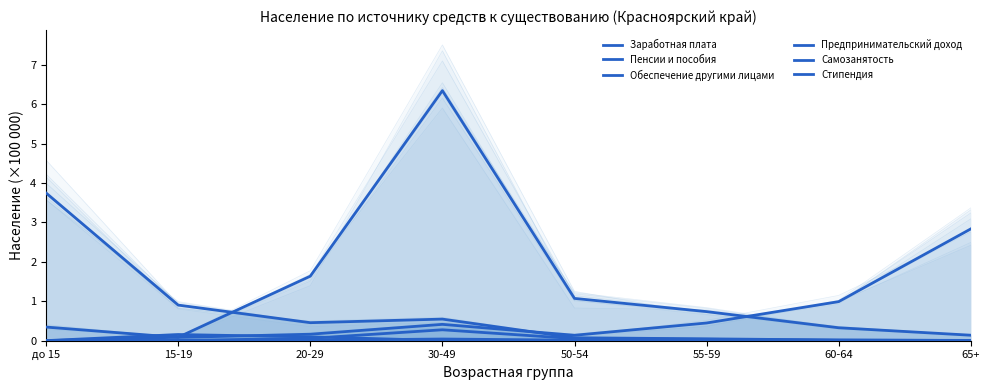

At which category is the sum across all series the highest?

30-49